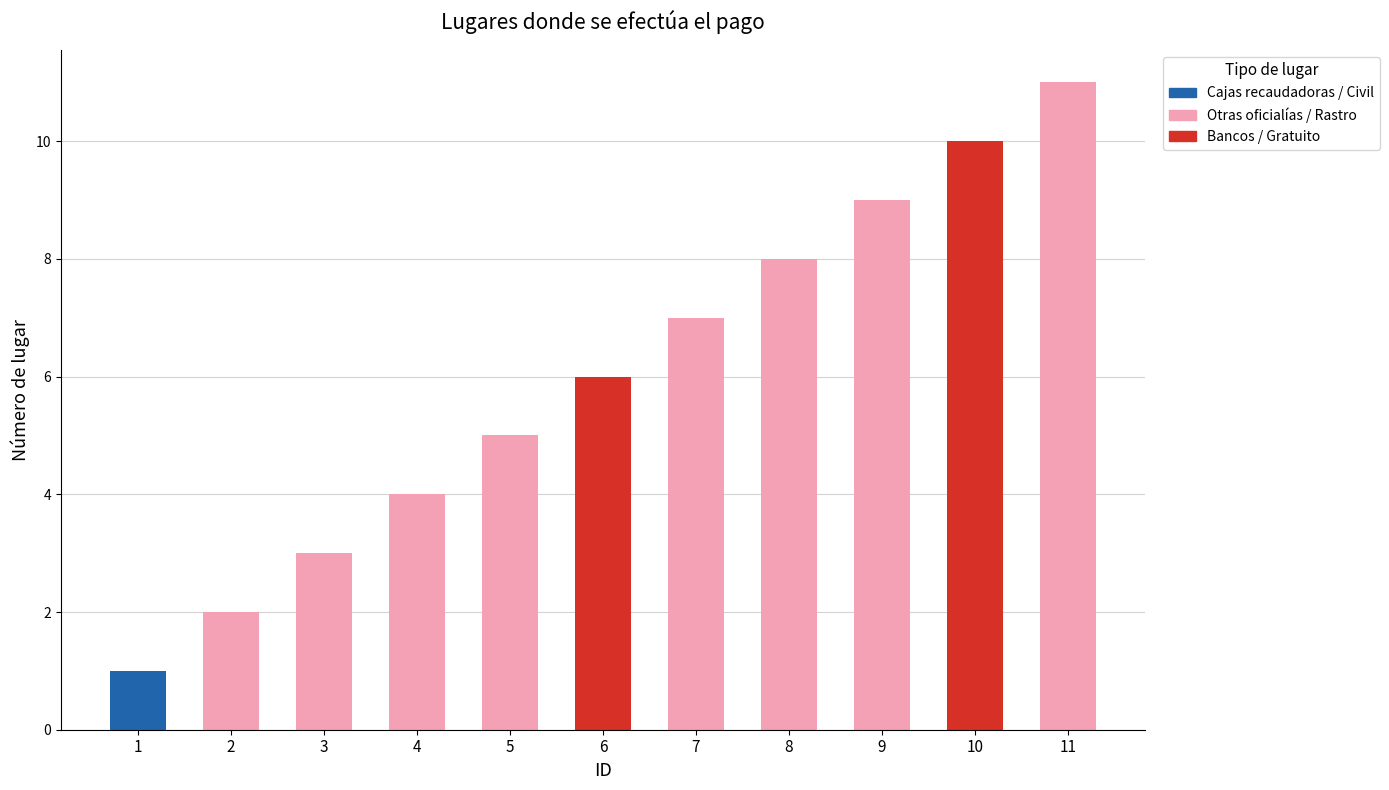

What is the sum of the values at 5 and 1?

6